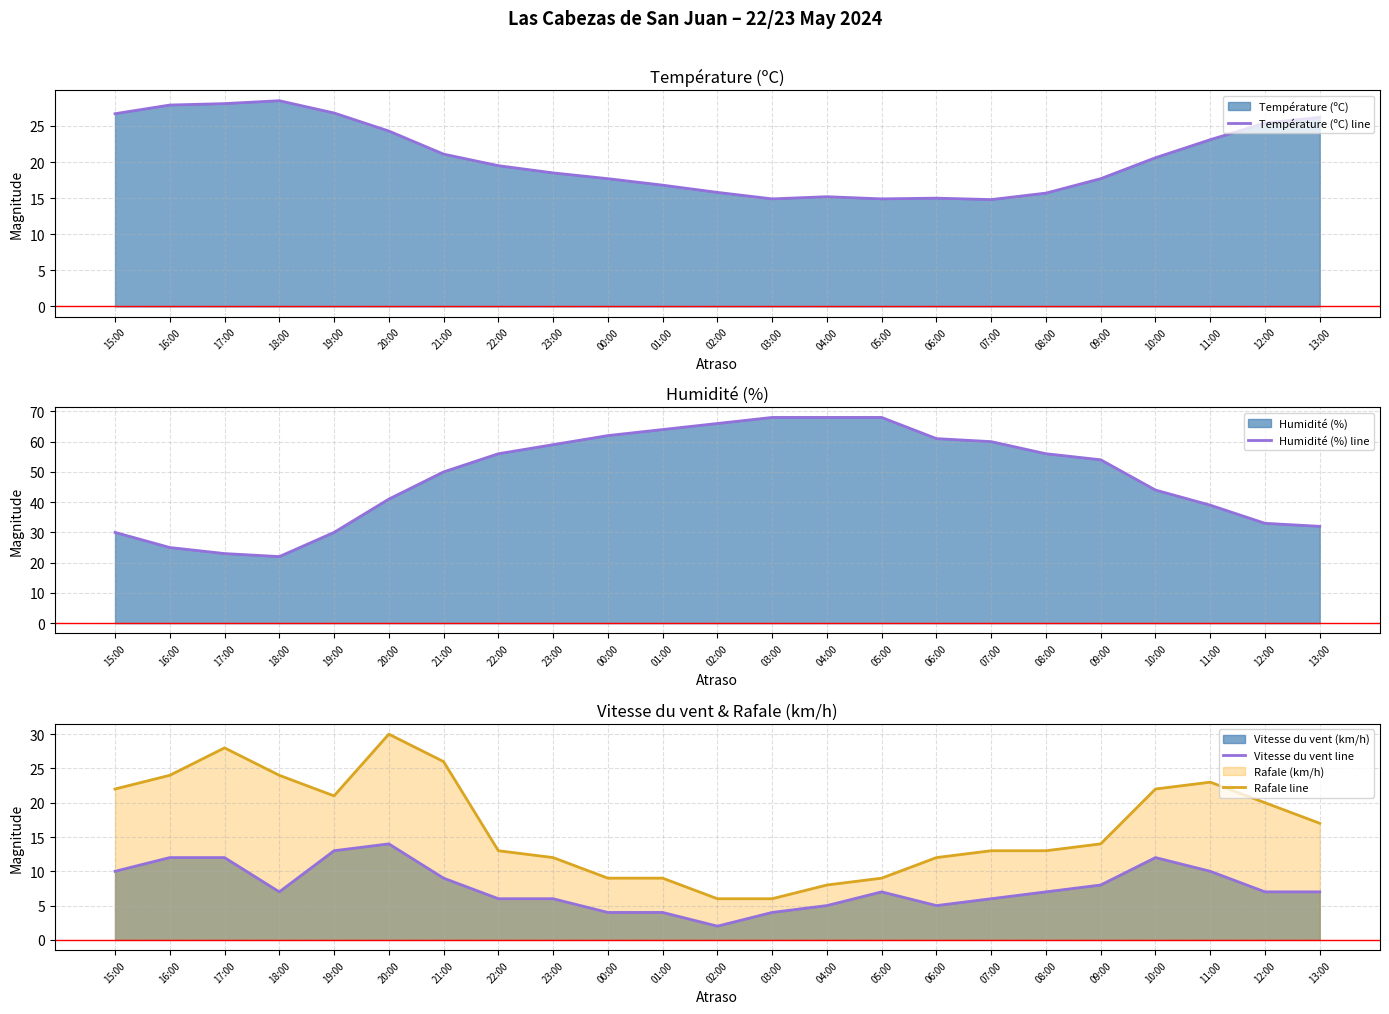

Count the number of categories in the chart.

23